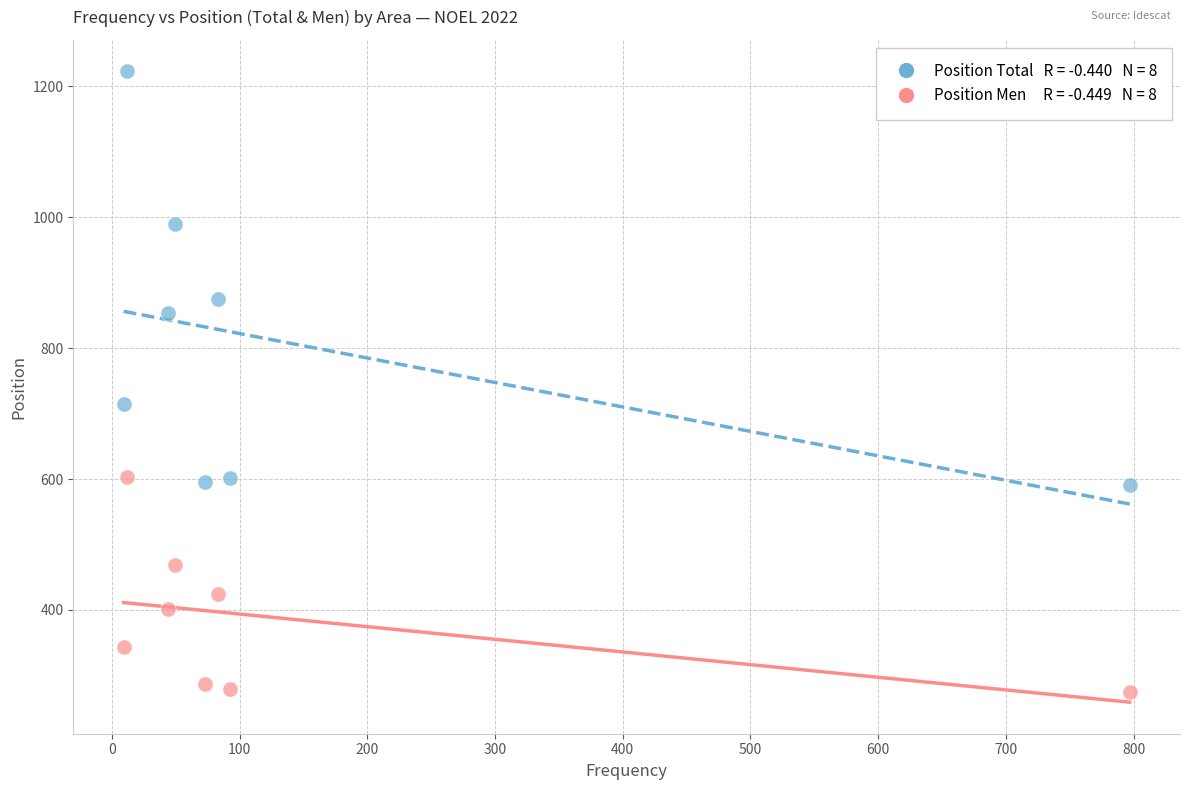

Across all series, what Y value is closest to 748?

715